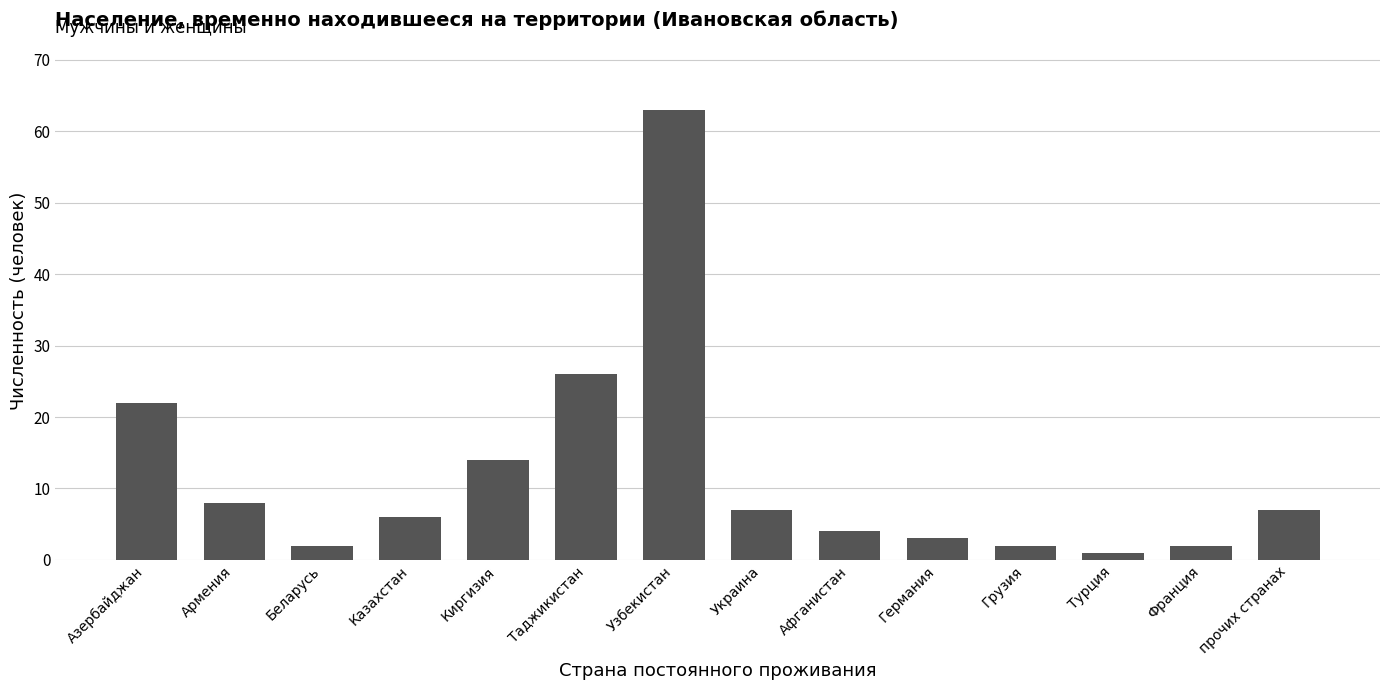

Reading right to left, what are all the values shown in this chart?

7	2	1	2	3	4	7	63	26	14	6	2	8	22